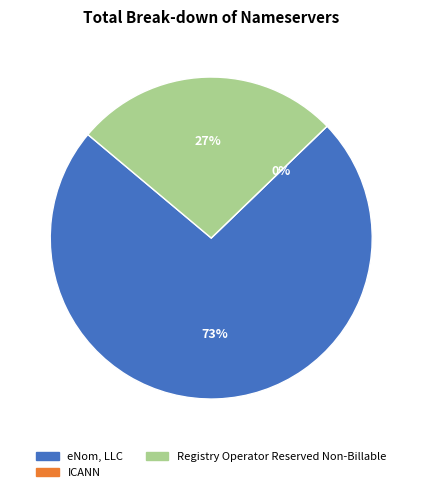

Which slice is the smallest?

ICANN